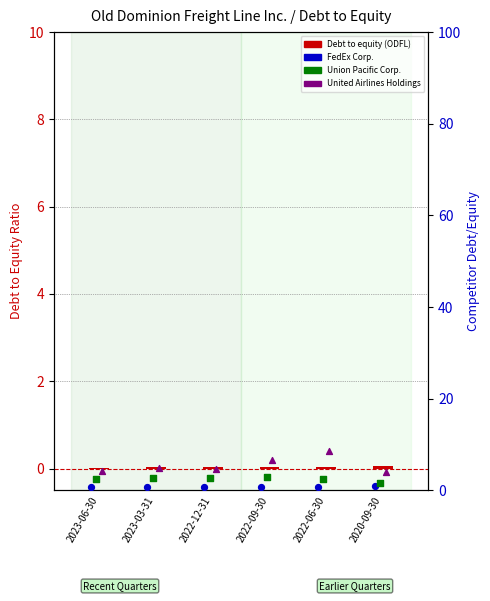

At how many categories does at least one series exceed 7?

1